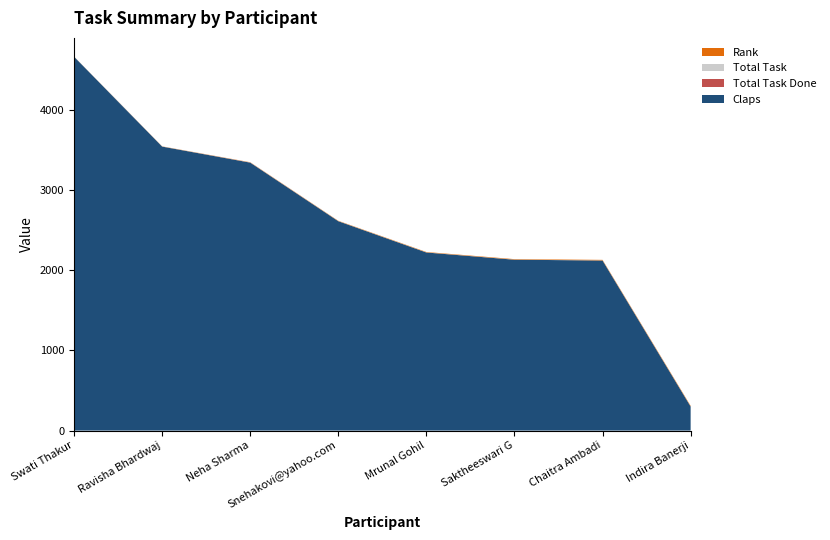

Reading left to right, transcribe all the data shown in this chart.

Claps: Swati Thakur=4660	Ravisha Bhardwaj=3540	Neha Sharma=3340	Snehakovi@yahoo.com=2610	Mrunal Gohil=2220	Saktheeswari G=2130	Chaitra Ambadi=2120	Indira Banerji=300
Total Task Done: Swati Thakur=0	Ravisha Bhardwaj=0	Neha Sharma=1	Snehakovi@yahoo.com=0	Mrunal Gohil=0	Saktheeswari G=0	Chaitra Ambadi=0	Indira Banerji=0
Total Task: Swati Thakur=1	Ravisha Bhardwaj=1	Neha Sharma=1	Snehakovi@yahoo.com=1	Mrunal Gohil=1	Saktheeswari G=1	Chaitra Ambadi=1	Indira Banerji=1
Rank: Swati Thakur=1	Ravisha Bhardwaj=2	Neha Sharma=3	Snehakovi@yahoo.com=4	Mrunal Gohil=5	Saktheeswari G=6	Chaitra Ambadi=7	Indira Banerji=8